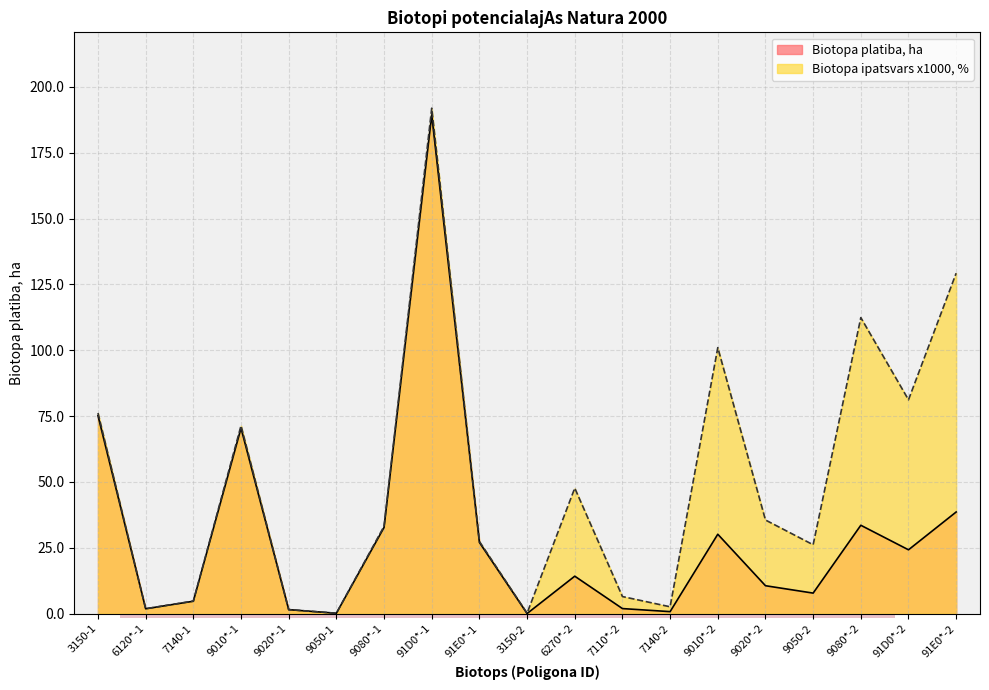

What is the difference between the maximum and minimum values in the Biotopa ipatsvars, % series?

191.8